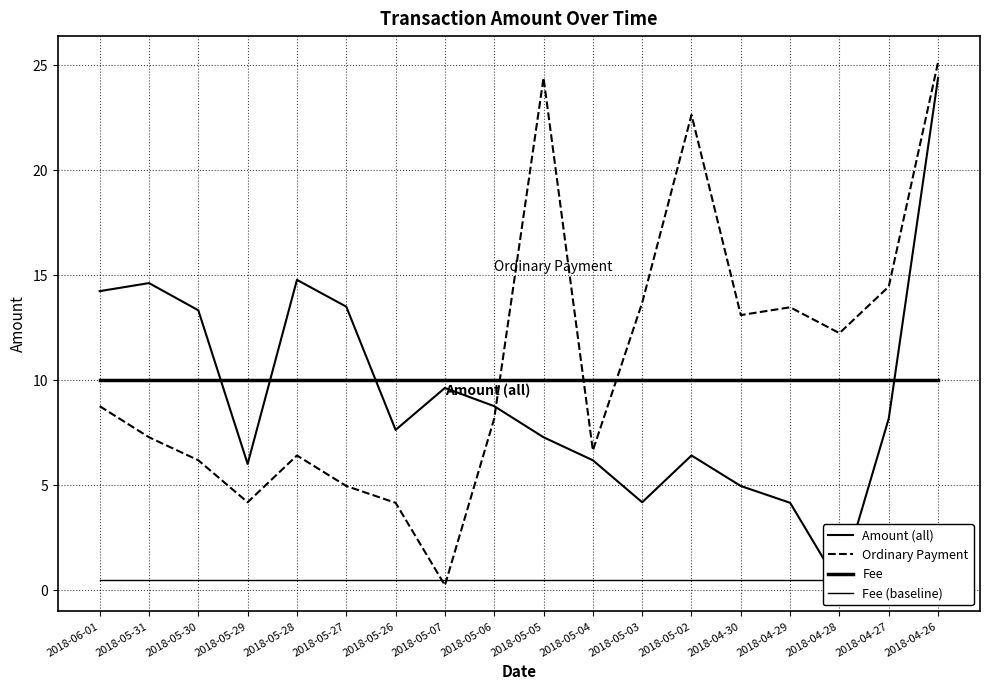

After their last crossing, which series has the higher values: Amount (all) or Ordinary Payment?

Ordinary Payment